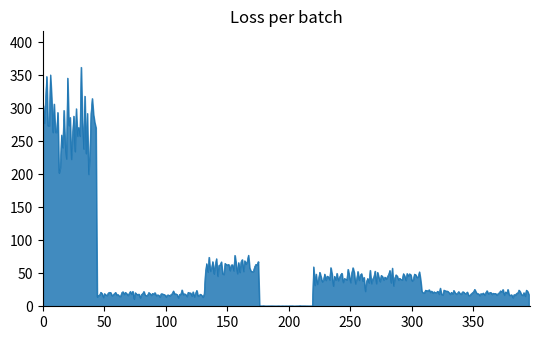

What is the difference between the maximum and minimum values?

361.5